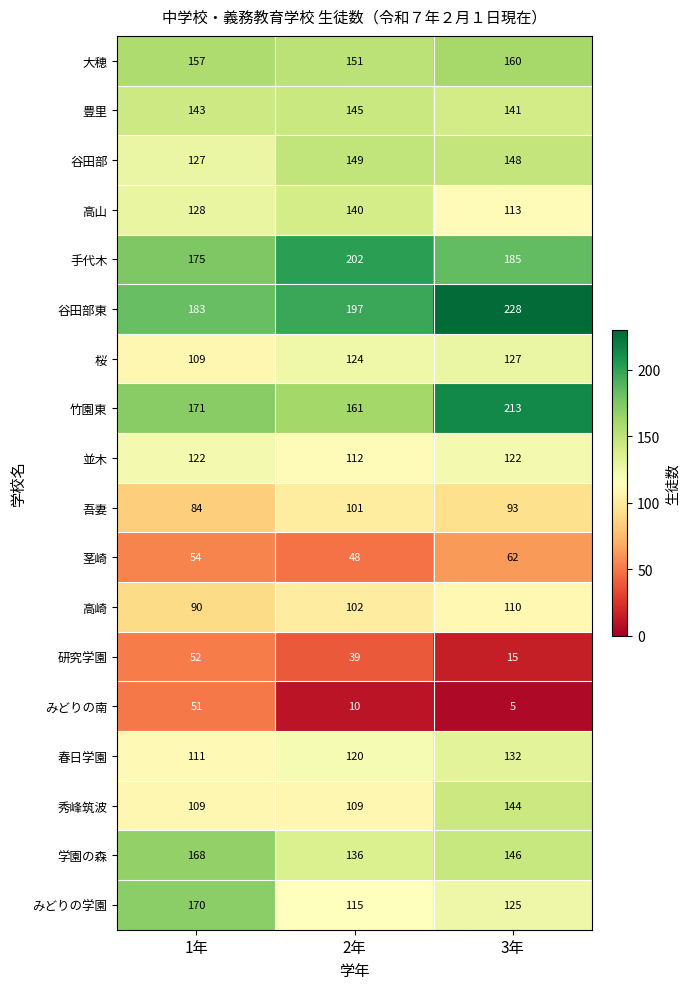

Which label corresponds to the smallest value in the chart?

3年